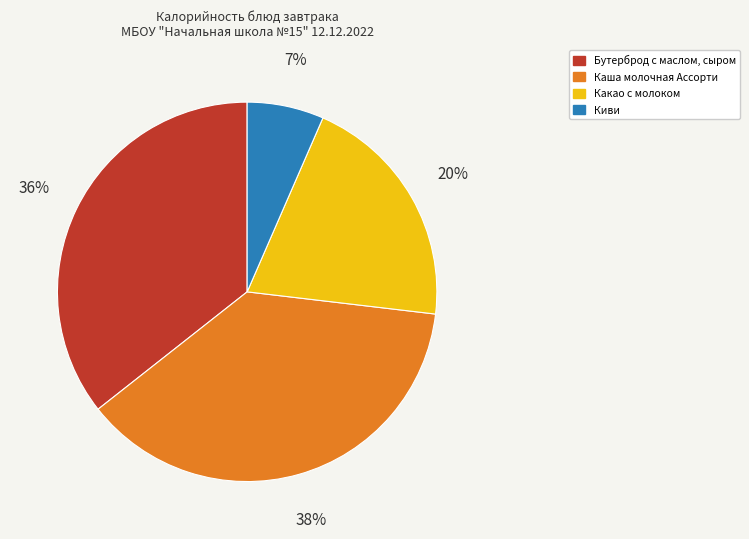

Which slice is the smallest?

Киви